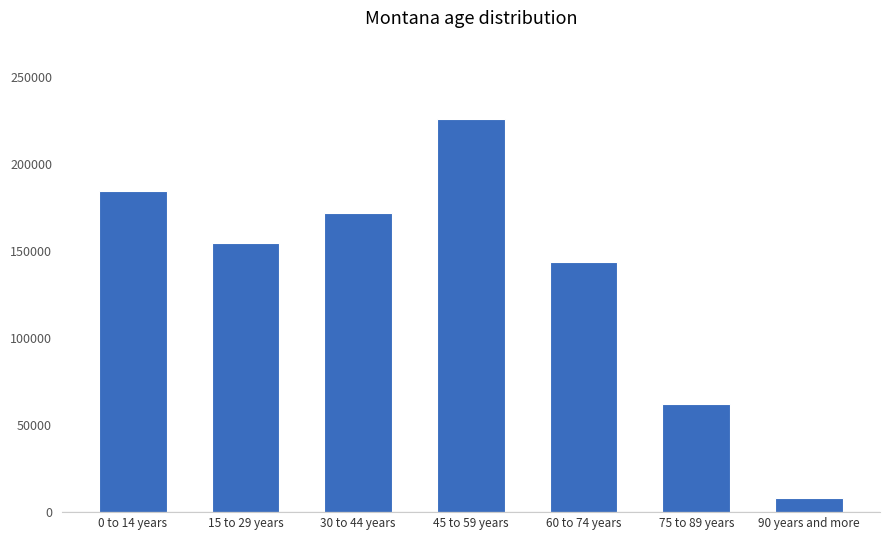

The value at 0 to 14 years is 325165. True or false?

False